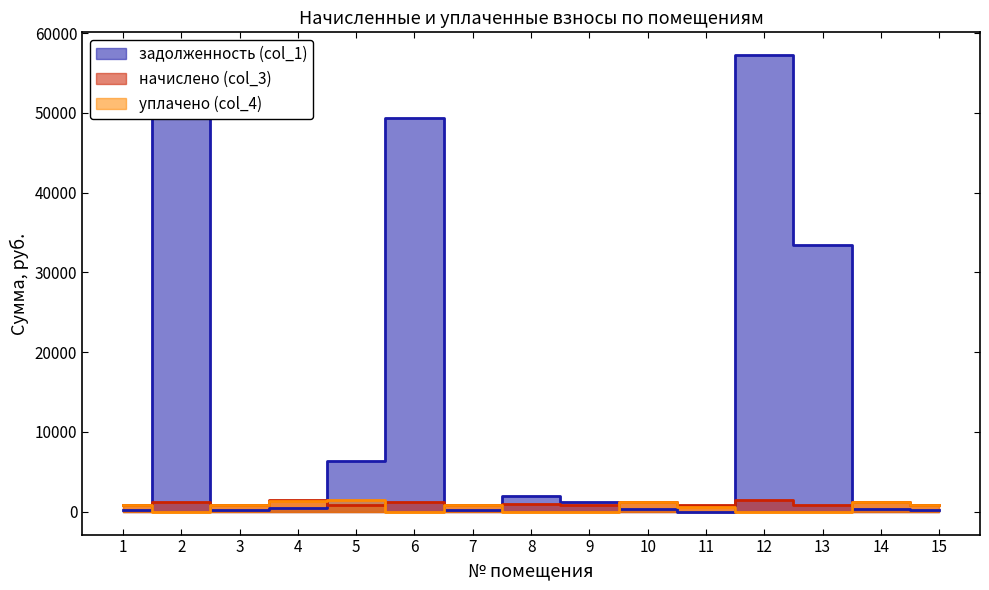

At which label does начислено (col_3) first exceed 837?

1